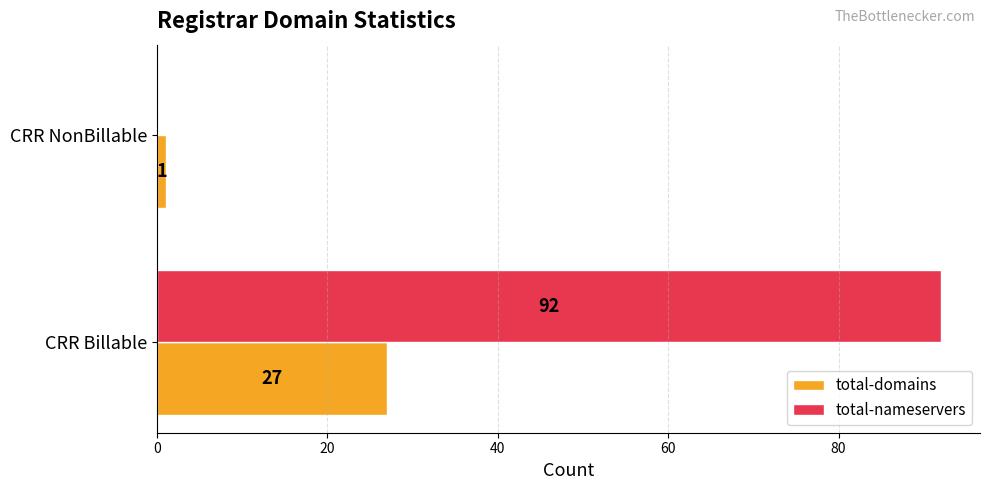

Which series has the largest total across all categories?

total-nameservers